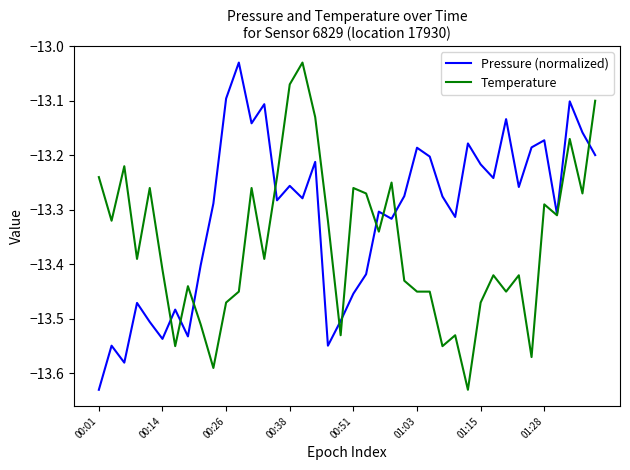

Rank the series by their average value, from highest to lowest.

Pressure (normalized), Temperature